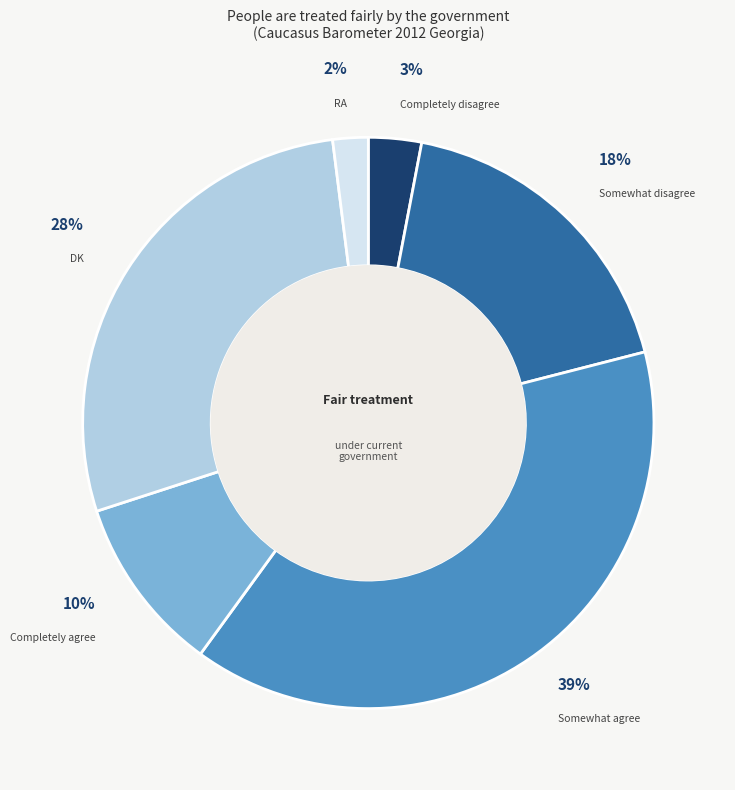

Combined, do Completely disagree and Somewhat agree account for over 50%?

No